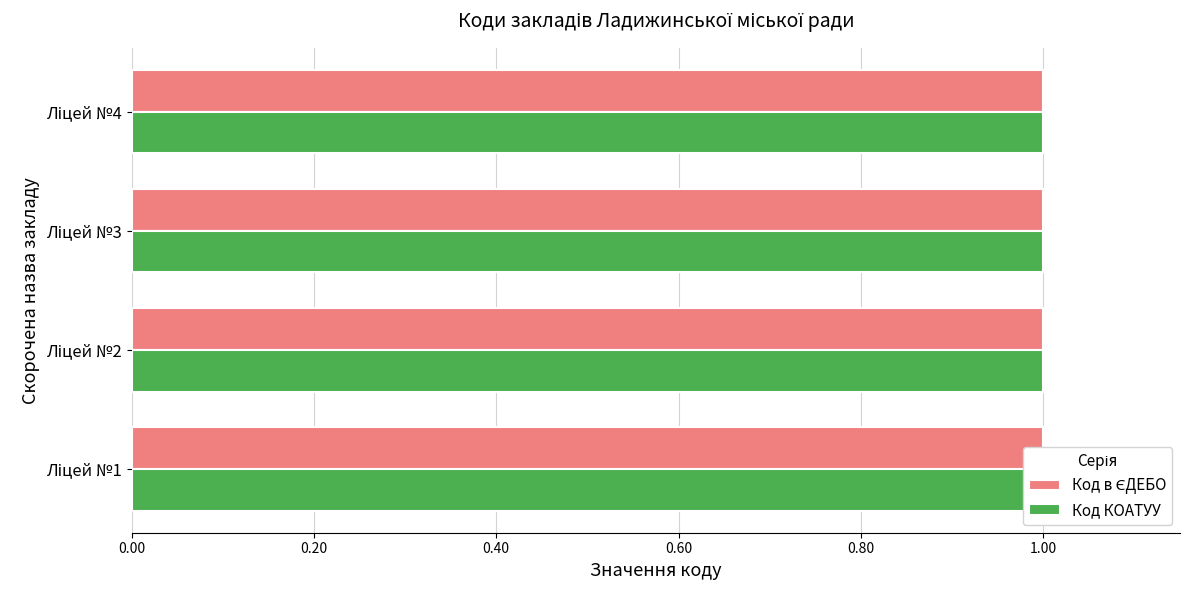

What is the sum of all Код в ЄДЕБО values?

4.0